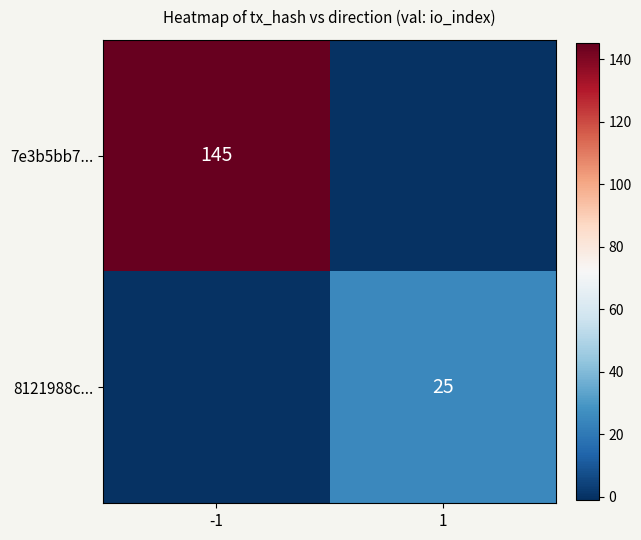

The 7e3b5bb7... series shows 145 at -1. True or false?

True